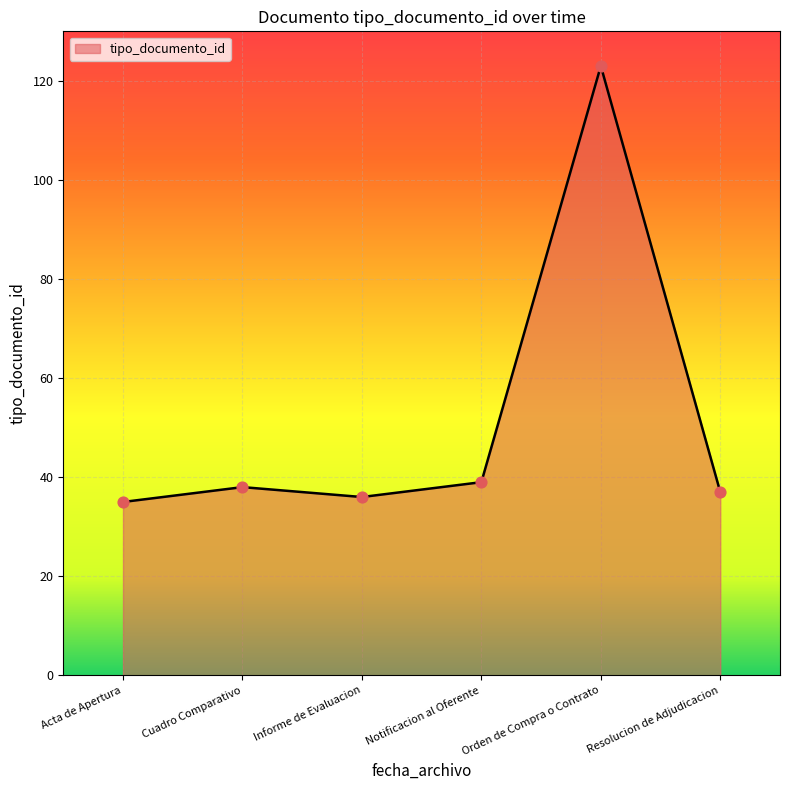

Approximately how many times larger is the value at Cuadro Comparativo compared to Resolucion de Adjudicacion?

1.0